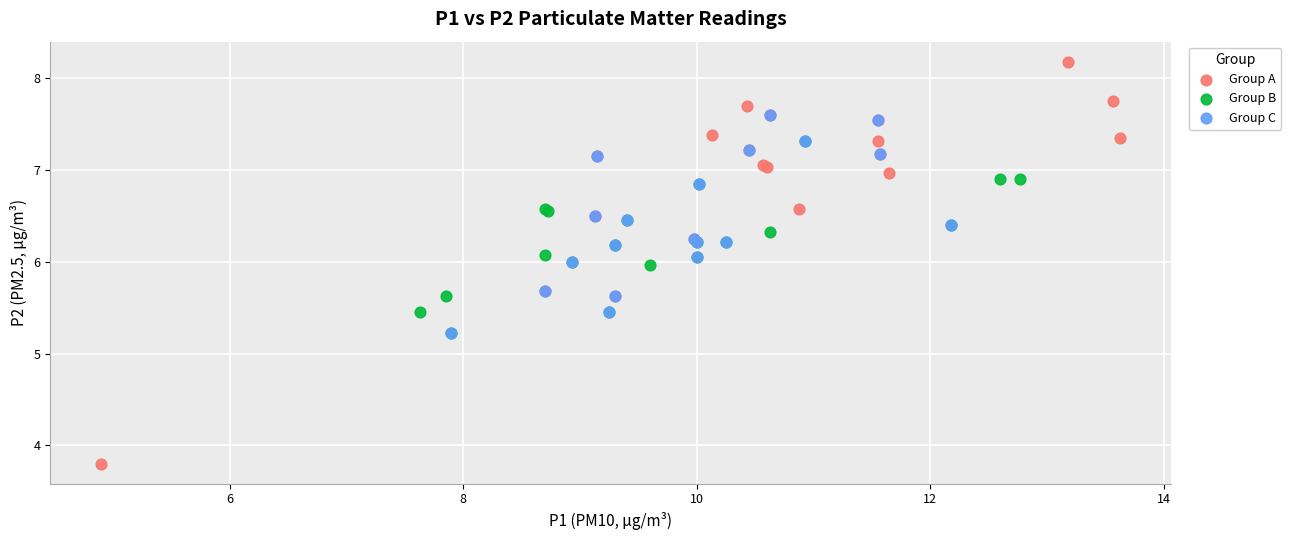

Which series reaches the minimum Y coordinate?

Group A